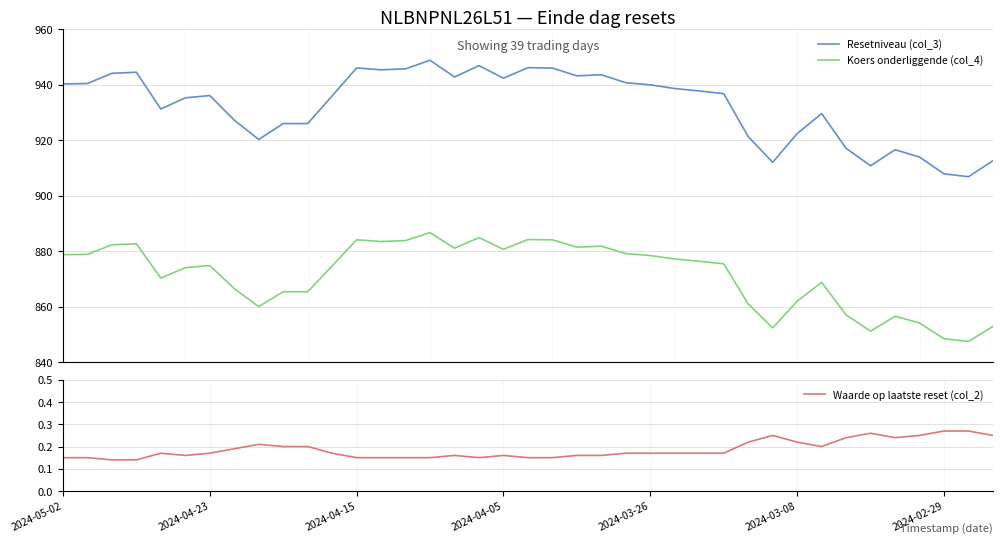

What is the lowest value of the Koers onderliggende (col_4) series?

847.5